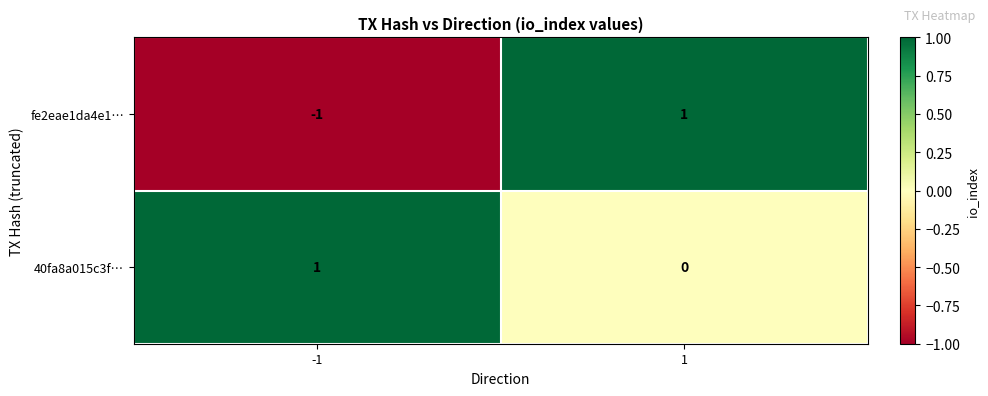

Rank the series at 1 from lowest to highest value.

40fa8a015c3f…, fe2eae1da4e1…